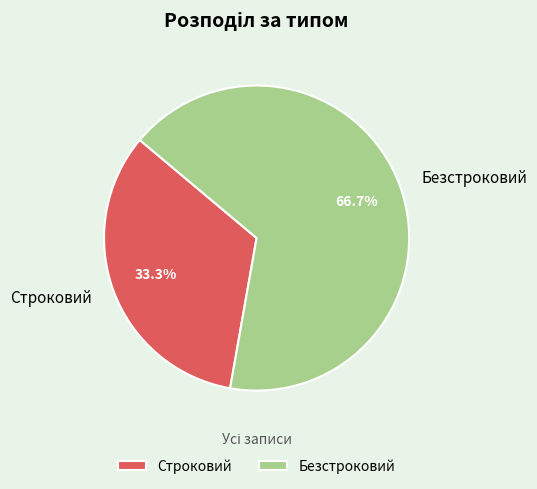

How many slices are in this pie chart?

2